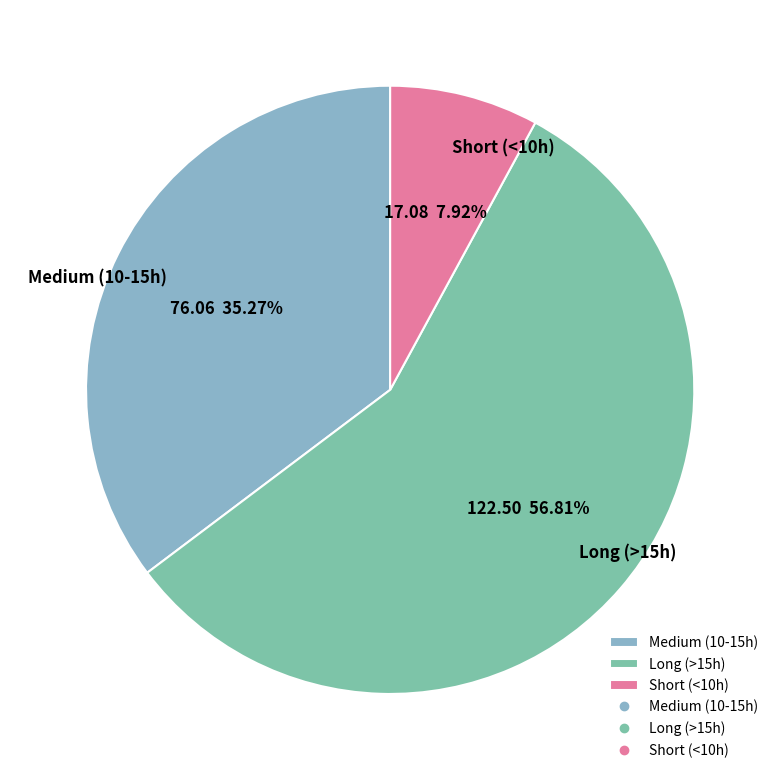

Do Short (<10h) and Medium (10-15h) together represent more than half of the pie?

No